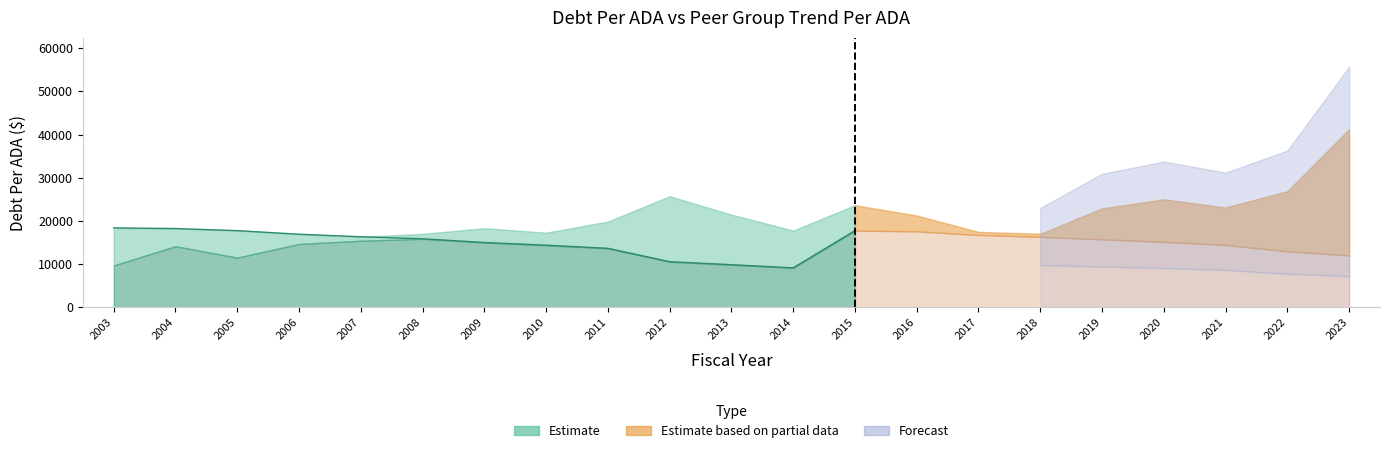

At which label is TrendPerADA closest to 25483?

2012